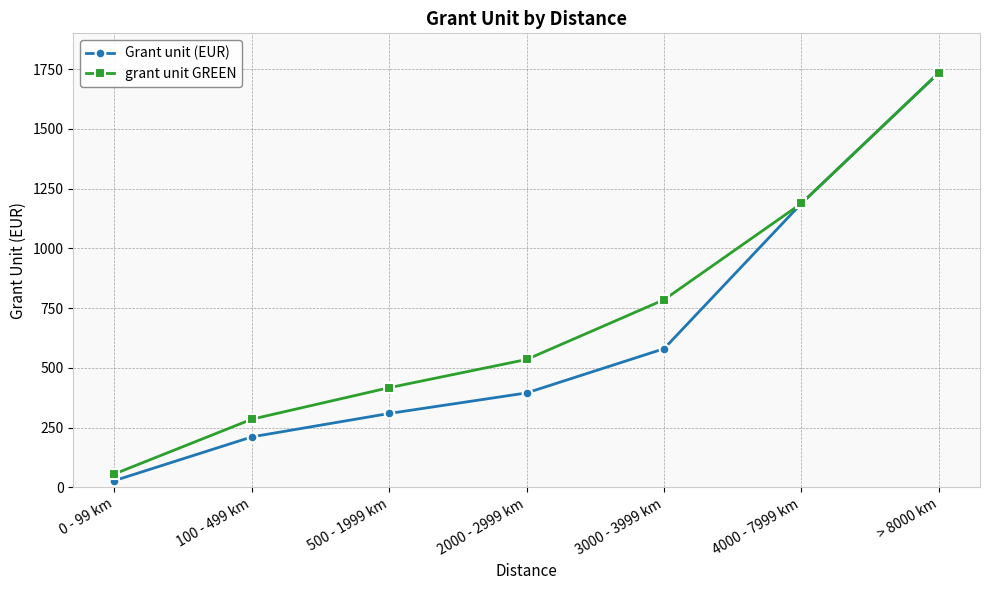

What value does the grant unit GREEN series have at 4000 - 7999 km?

1188